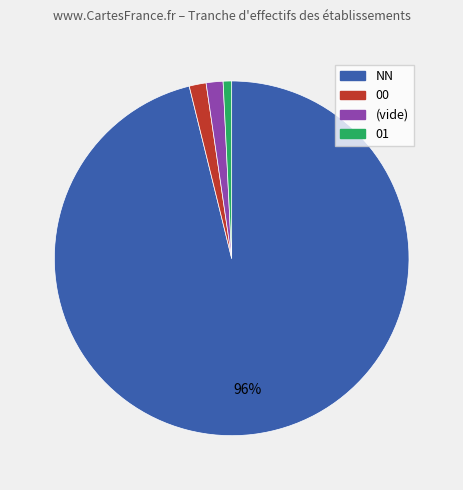

Is there a majority slice in this chart?

Yes